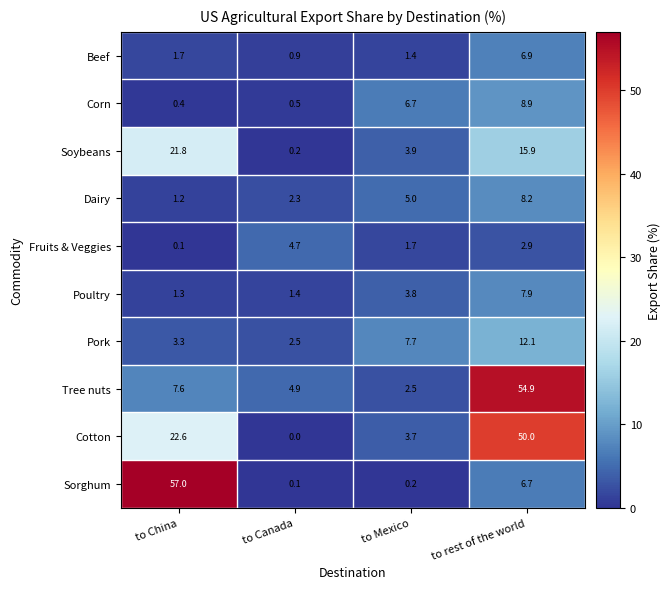

At which category does the chart reach its minimum across all series?

to Canada